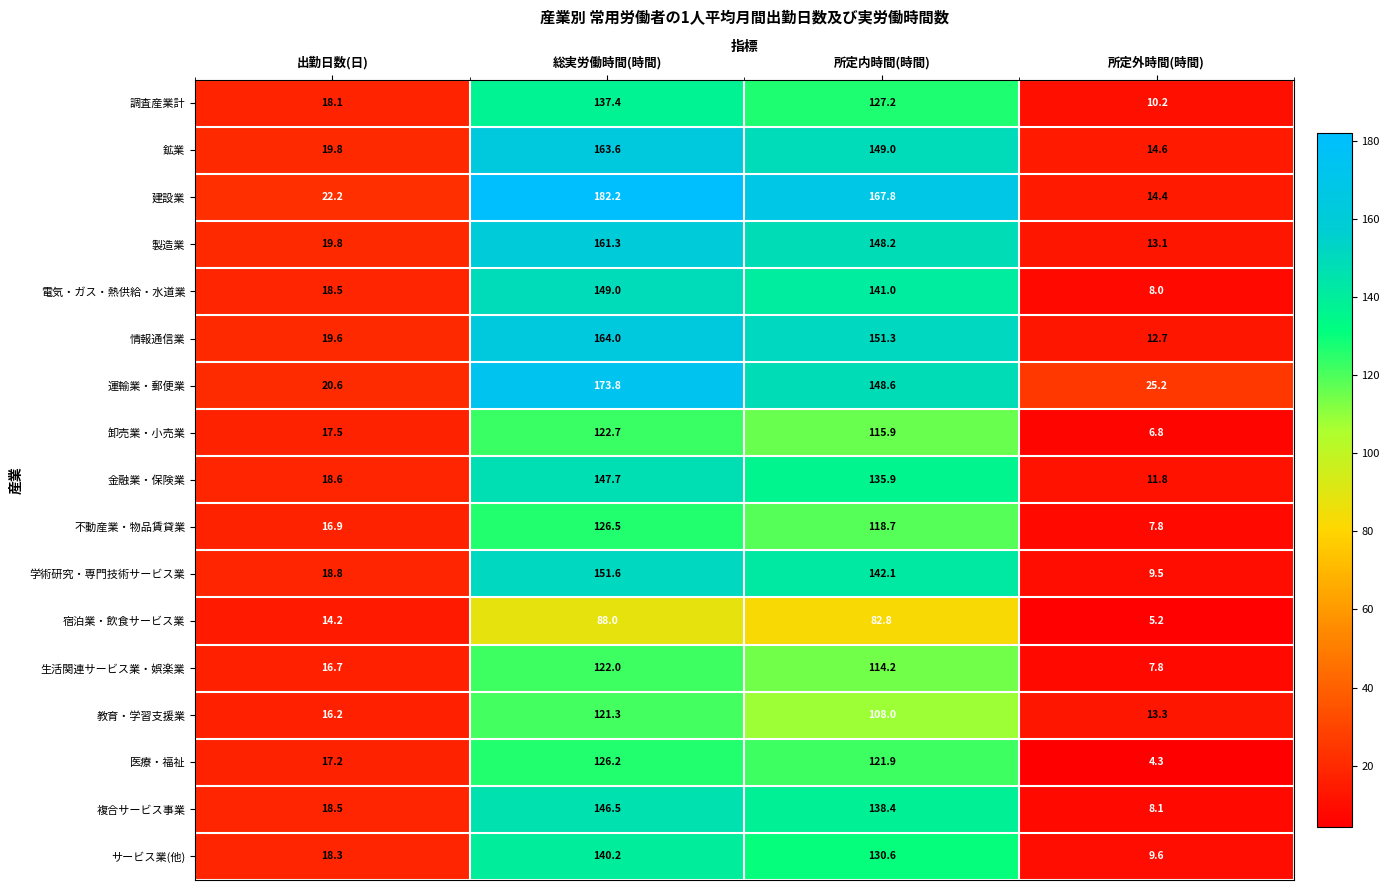

Is it true that 金融業・保険業 equals 17.0 at 所定外時間(時間)?

False